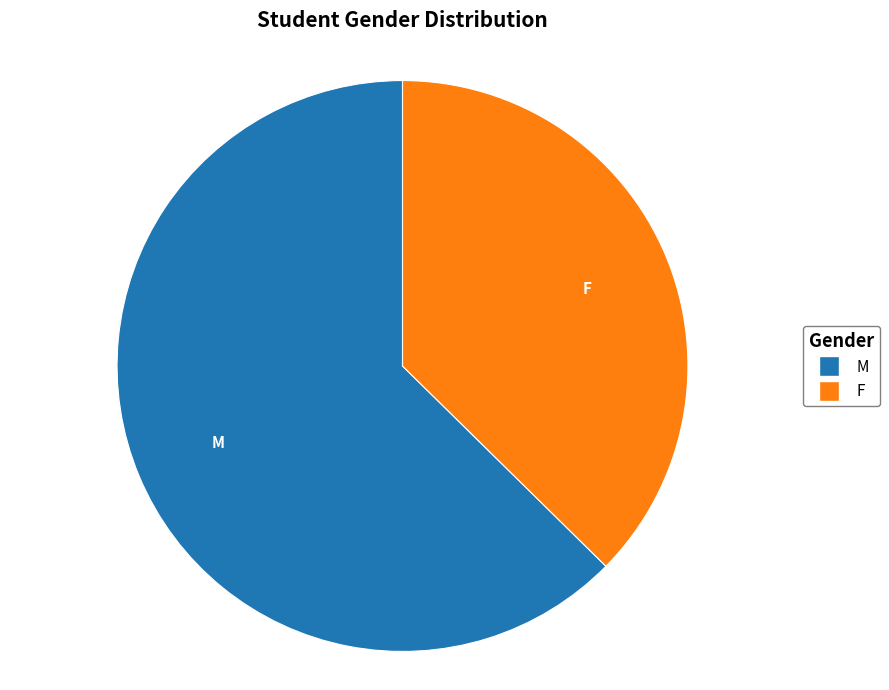

Count the number of slices in the pie.

2